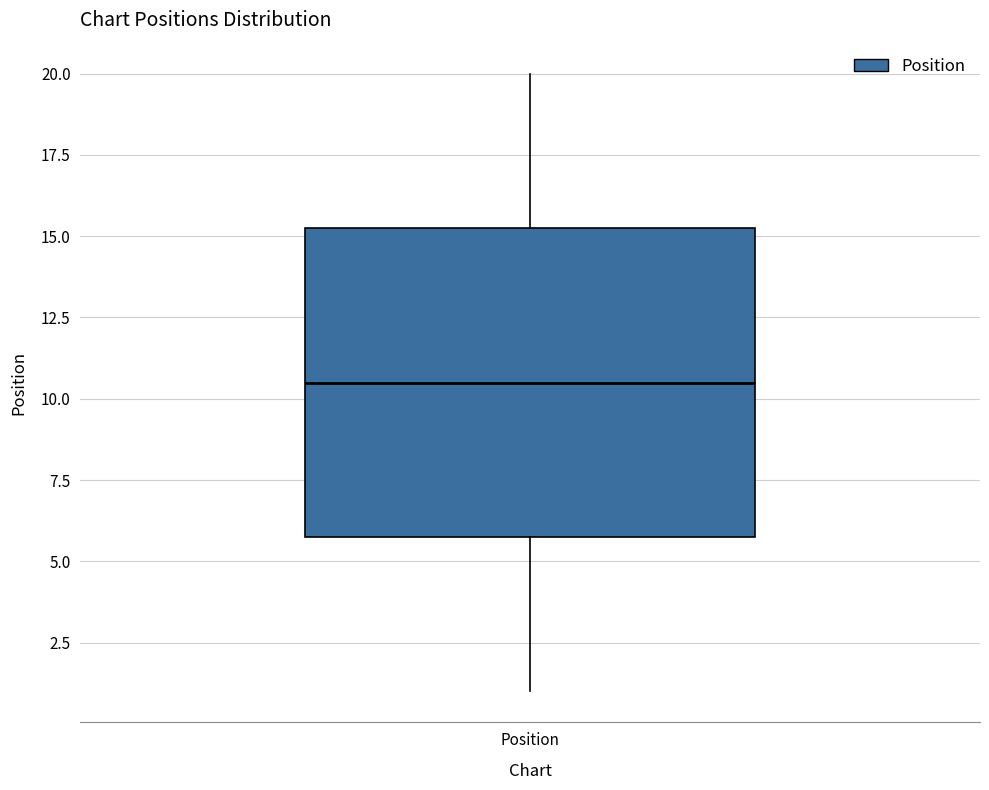

Where is the upper edge of the box for Position on the y-axis? The values are not printed on the chart, so give them approximately, as read against the axis.

15.5